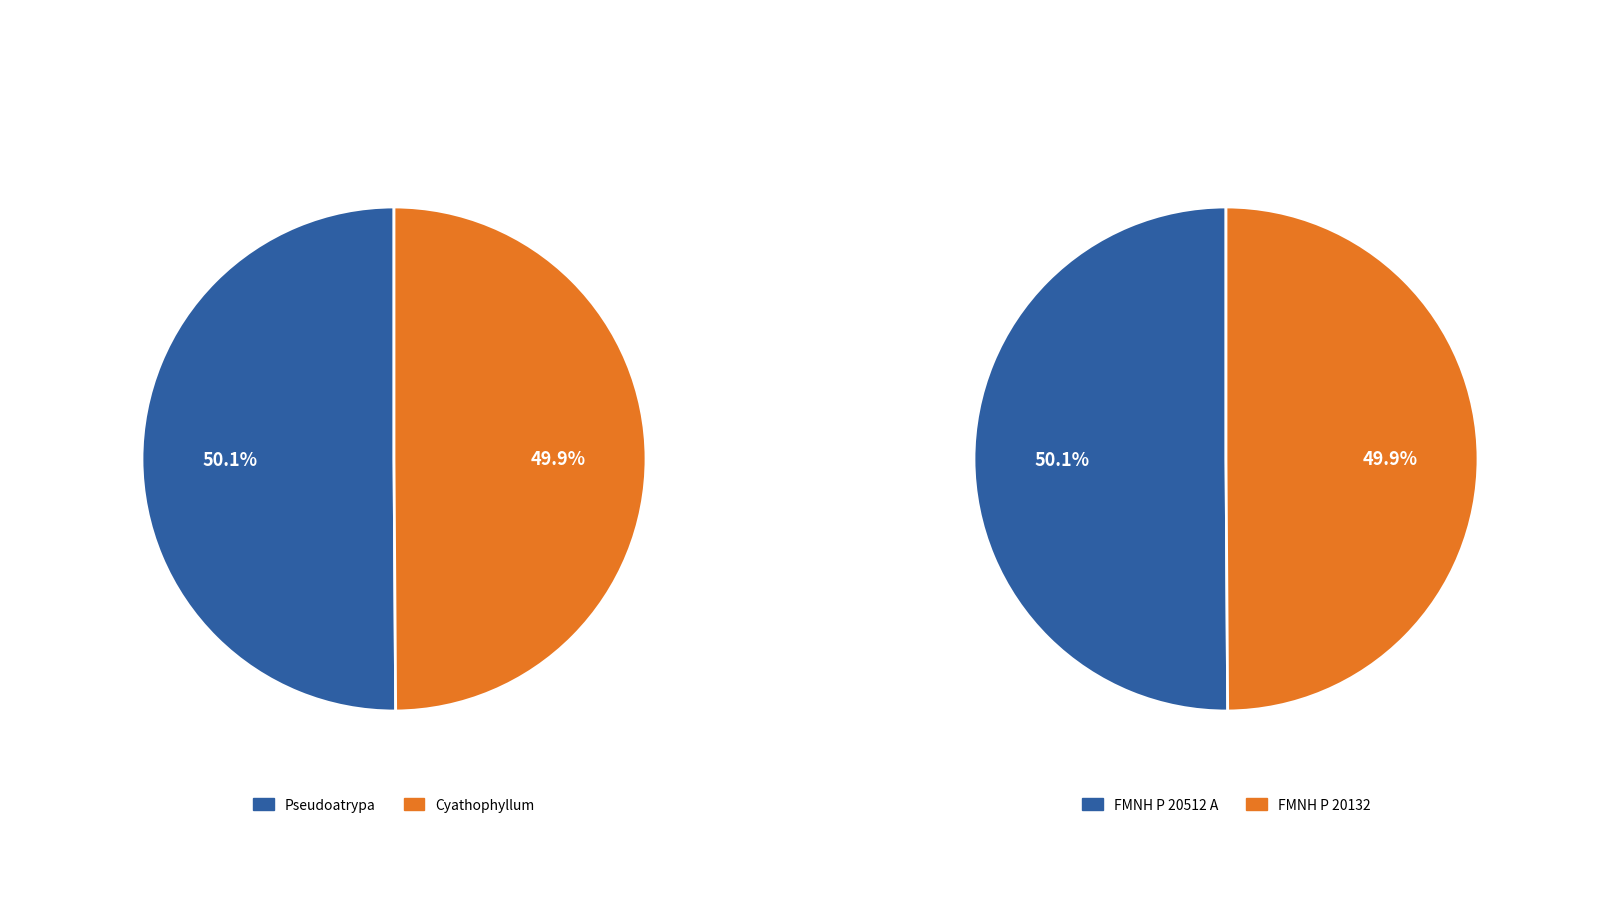

How much of the chart is everything except Pseudoatrypa (P 20512 A)?

49.9%